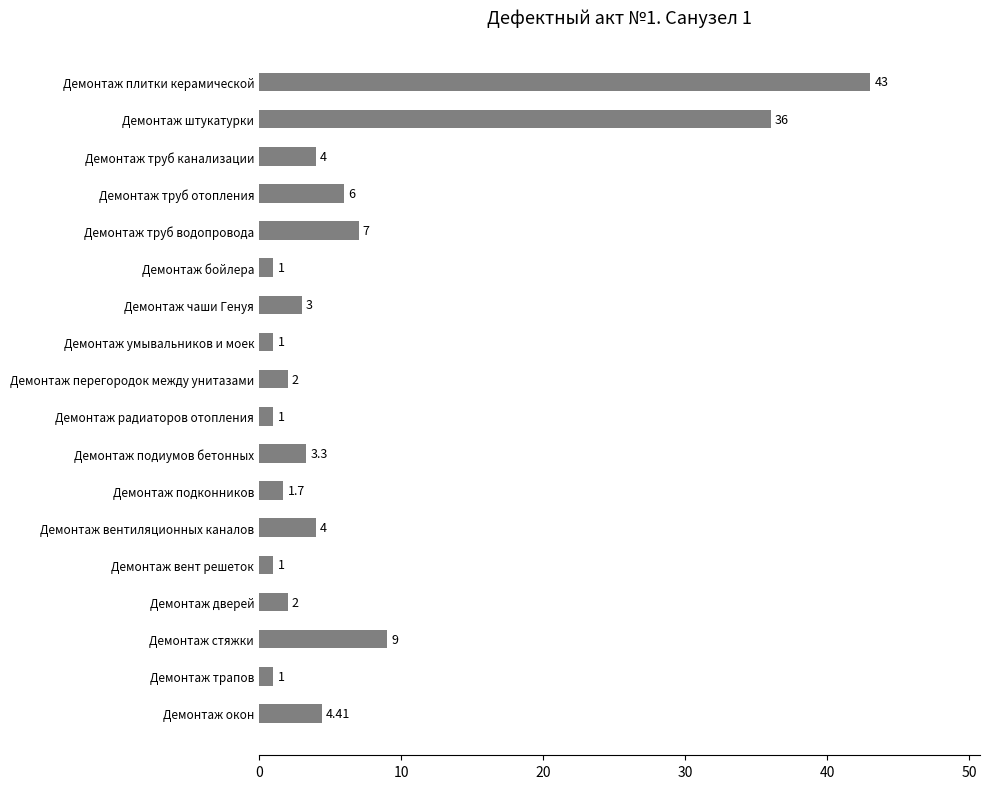

Which category has the highest value across all series?

Демонтаж плитки керамической